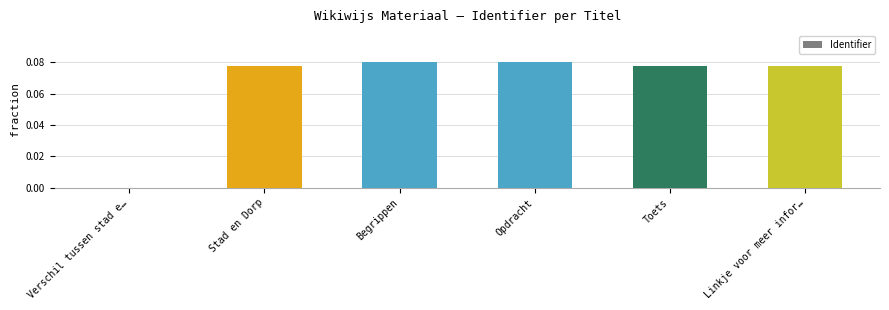

Is it true that the value at Verschil tussen stad e… is 0.0?

True